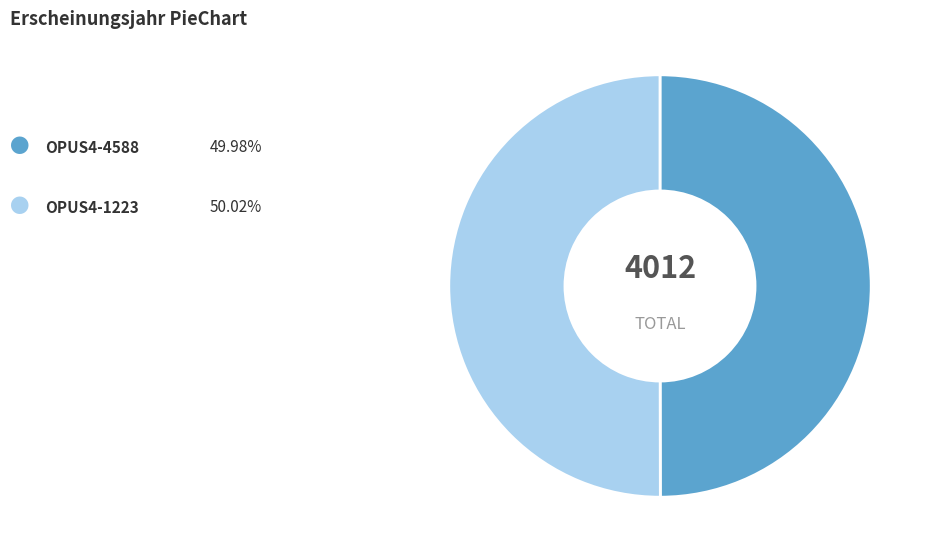

Rank the categories by value from highest to lowest.

OPUS4-1223, OPUS4-4588